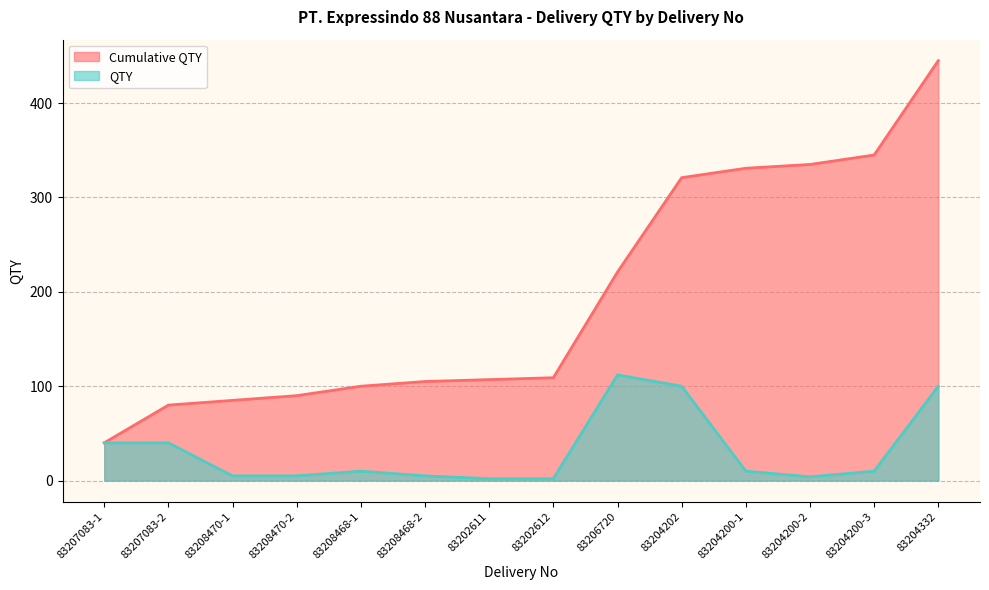

At which category does QTY reach its first local peak?

83208468-1